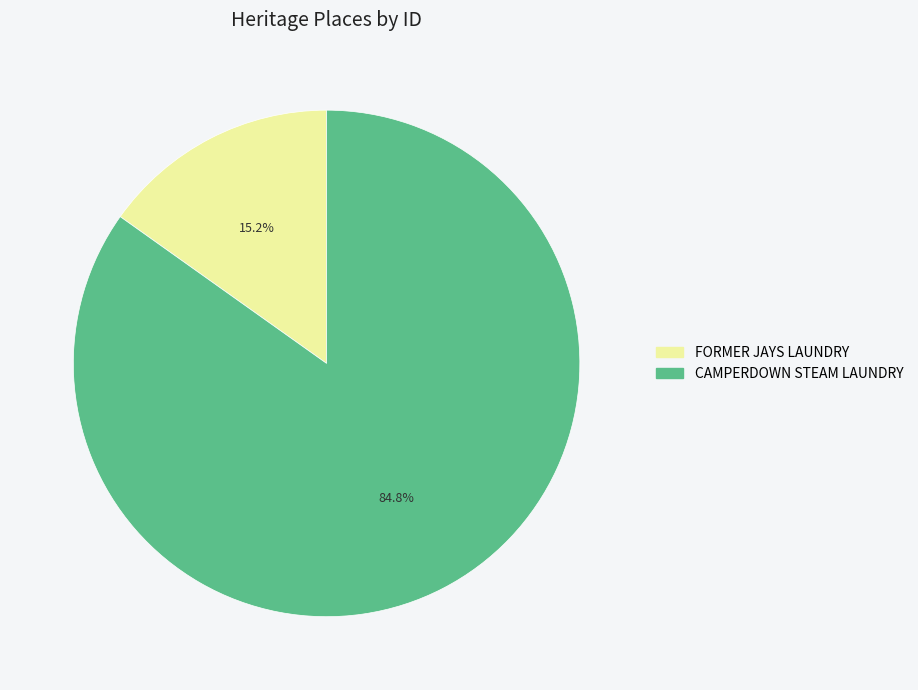

To the nearest percent, what percentage of the pie is CAMPERDOWN STEAM LAUNDRY?

85%